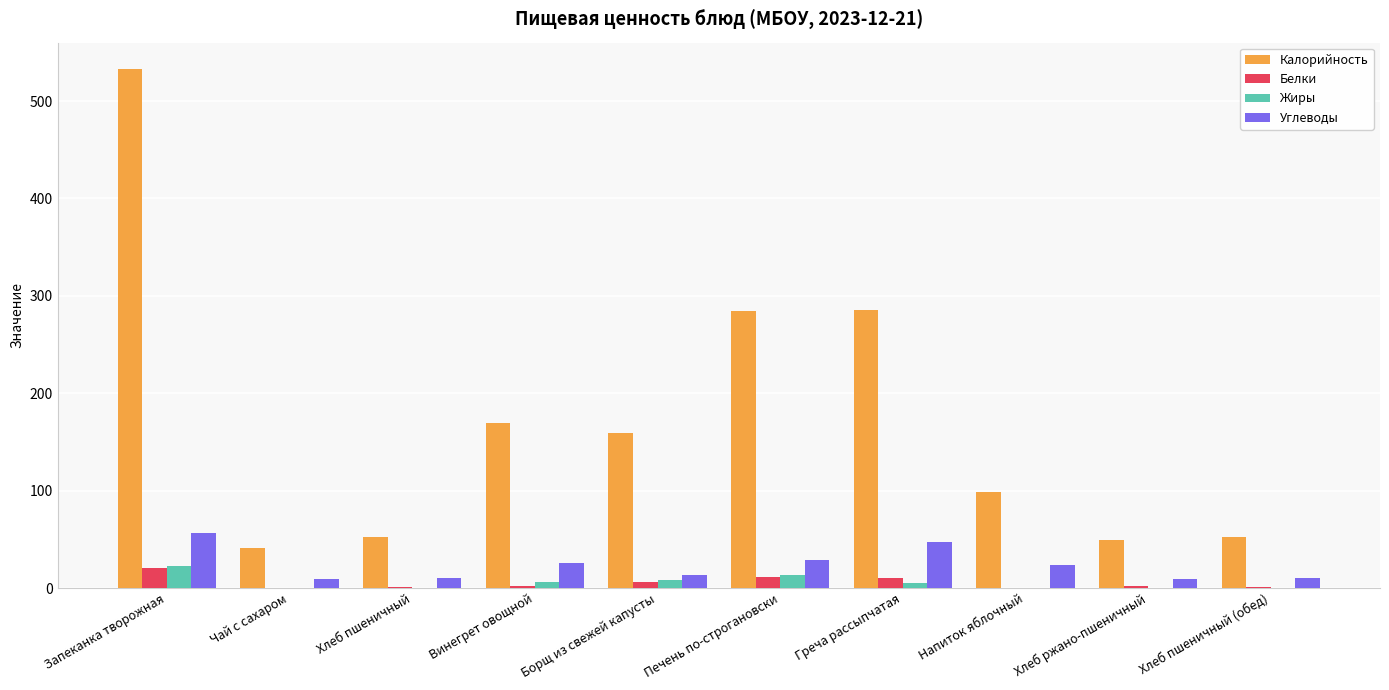

What value does the Углеводы series have at Чай с сахаром?

9.5